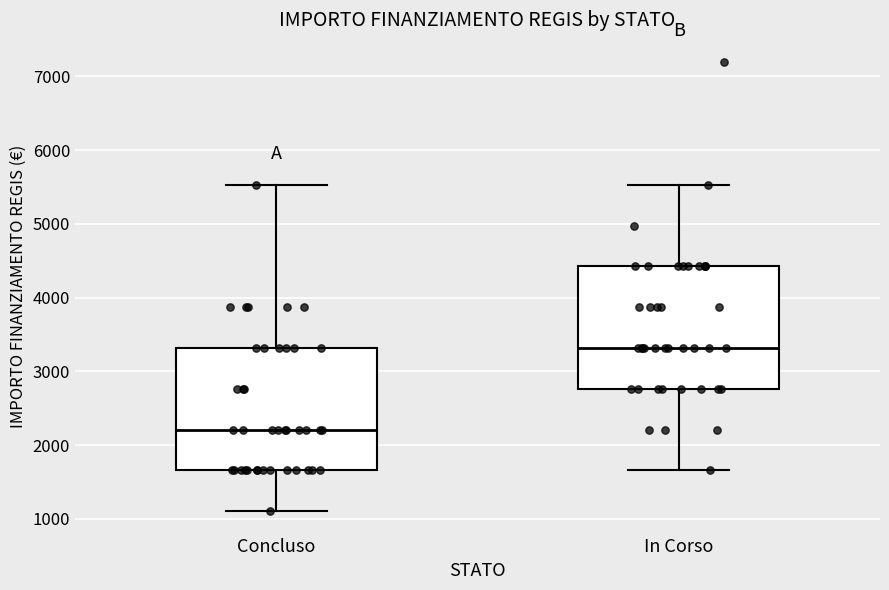

Reading left to right, read every box against the y-axis: the position of its median line, the range the box covers, and the ends of its whiskers. The values are not printed on the chart, so give them approximately, as read against the axis.

Concluso: median 2200, box 1700 to 3300, whiskers 1100 to 5500
In Corso: median 3300, box 2800 to 4400, whiskers 1700 to 5500